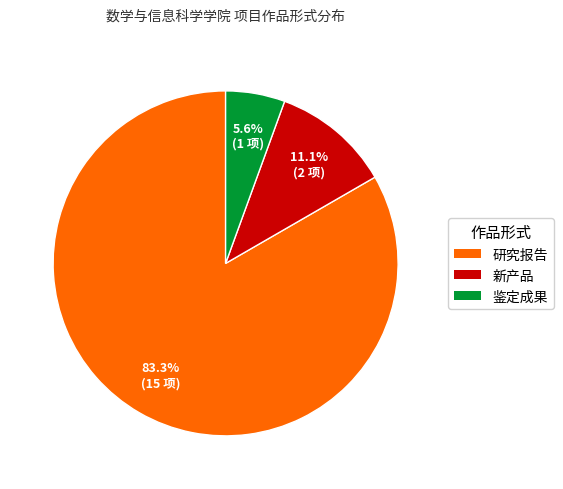

Is it true that 新产品 is 3% of the pie?

False